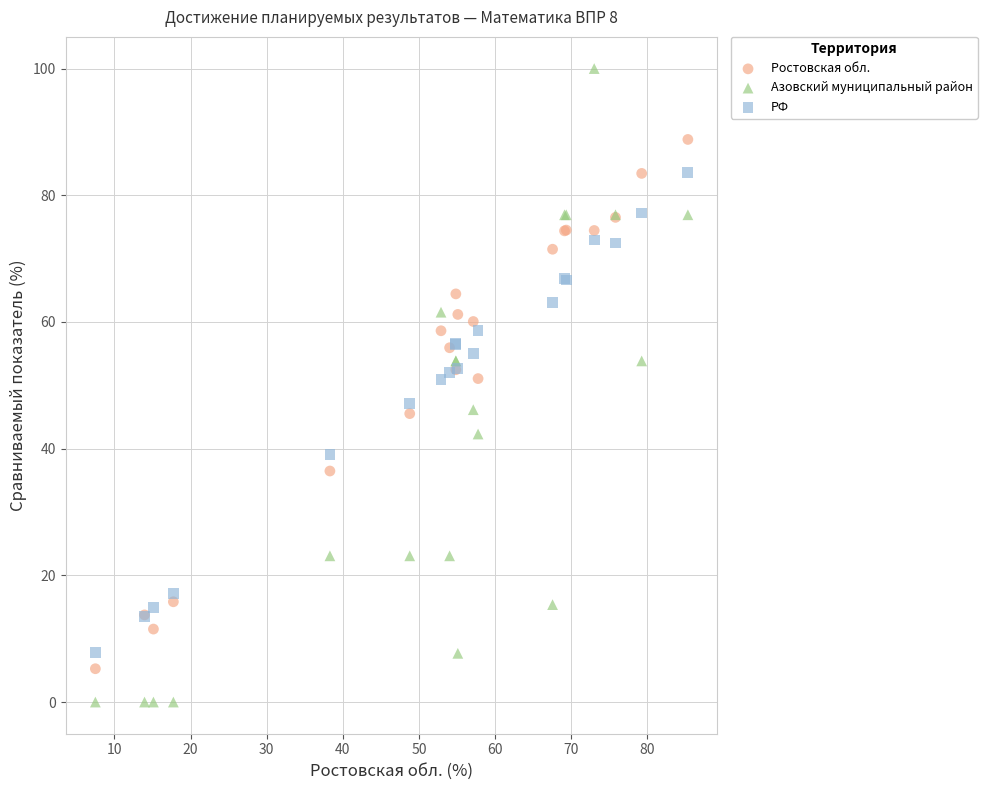

Which series reaches the maximum Y coordinate?

Азовский муниципальный район